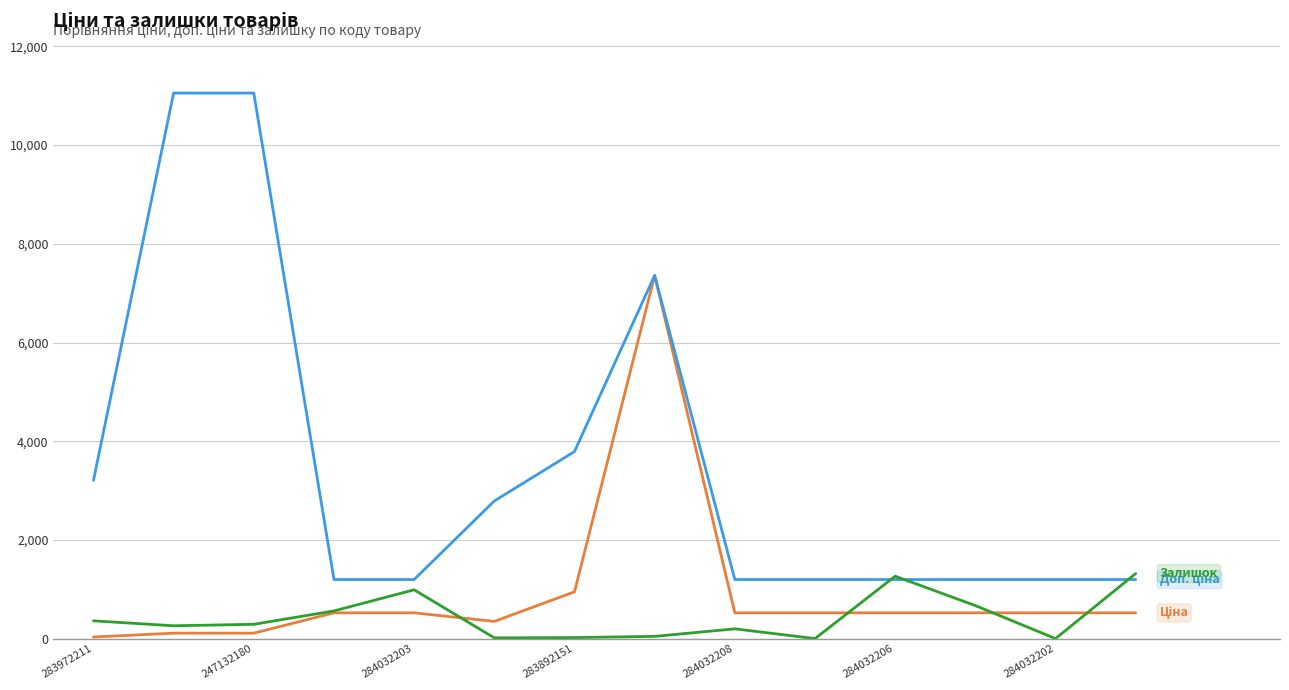

What is the greatest value displayed?

11055.0